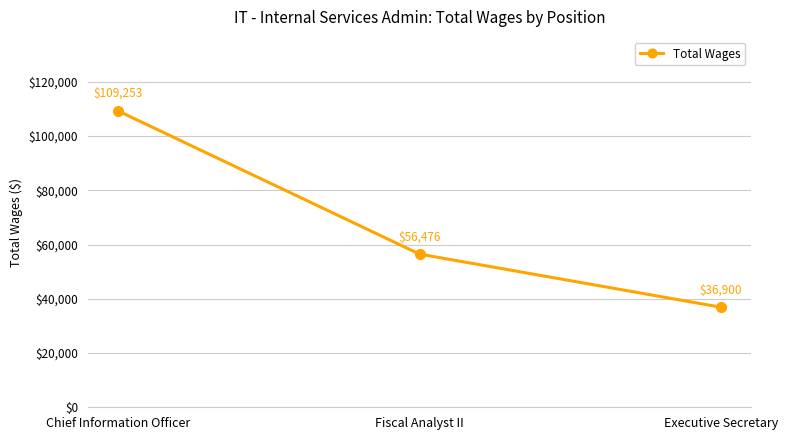

What is the difference between the second highest and minimum values?

19576